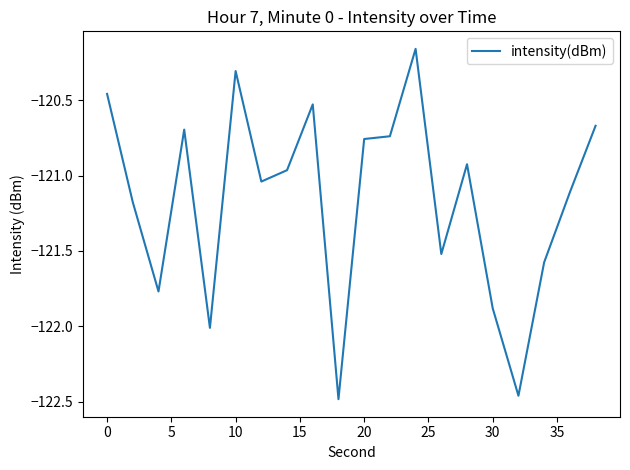

How many lines are shown in the chart?

1